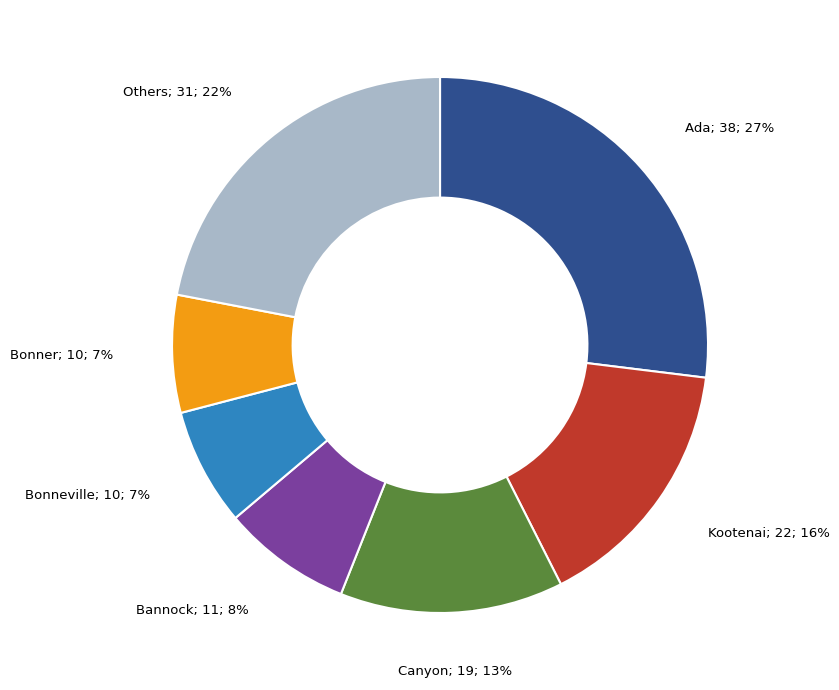

Does any single category account for the majority?

No